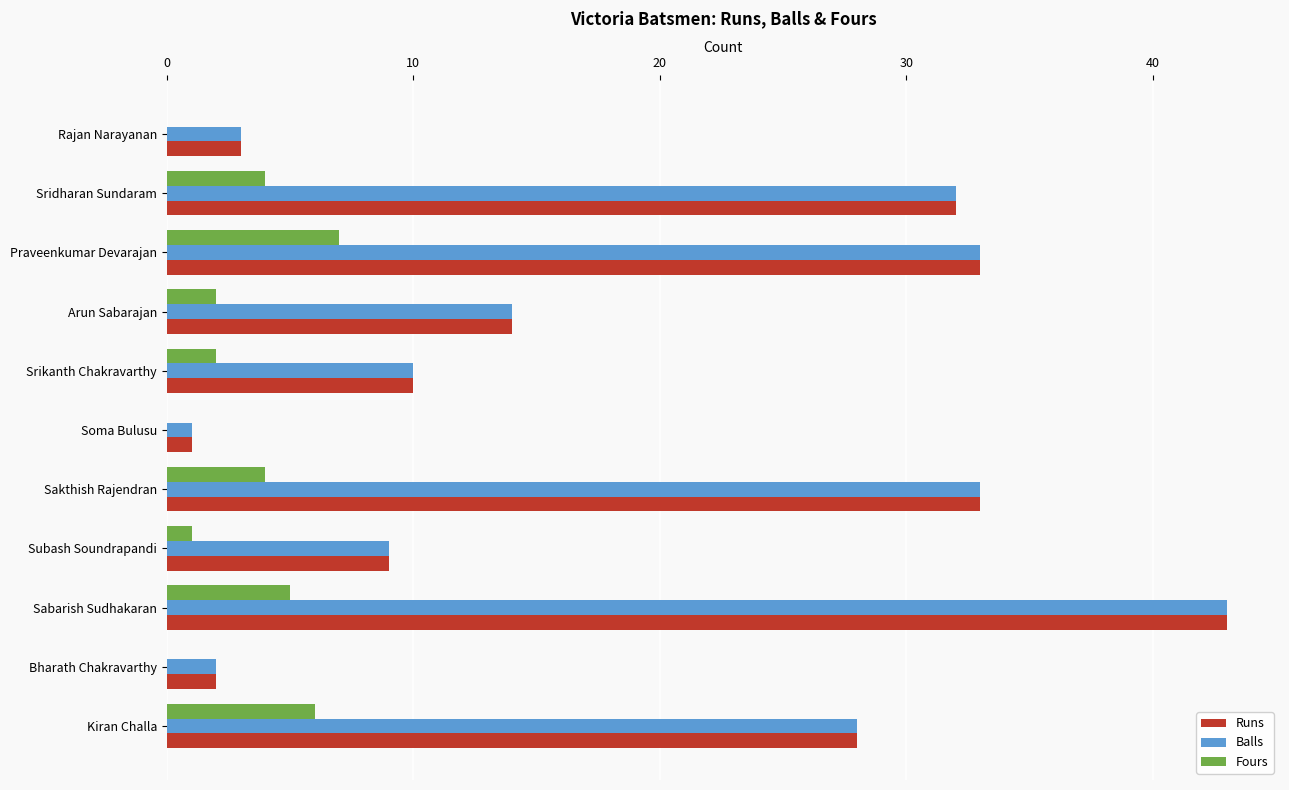

What is the total value across all series at Arun Sabarajan?

30